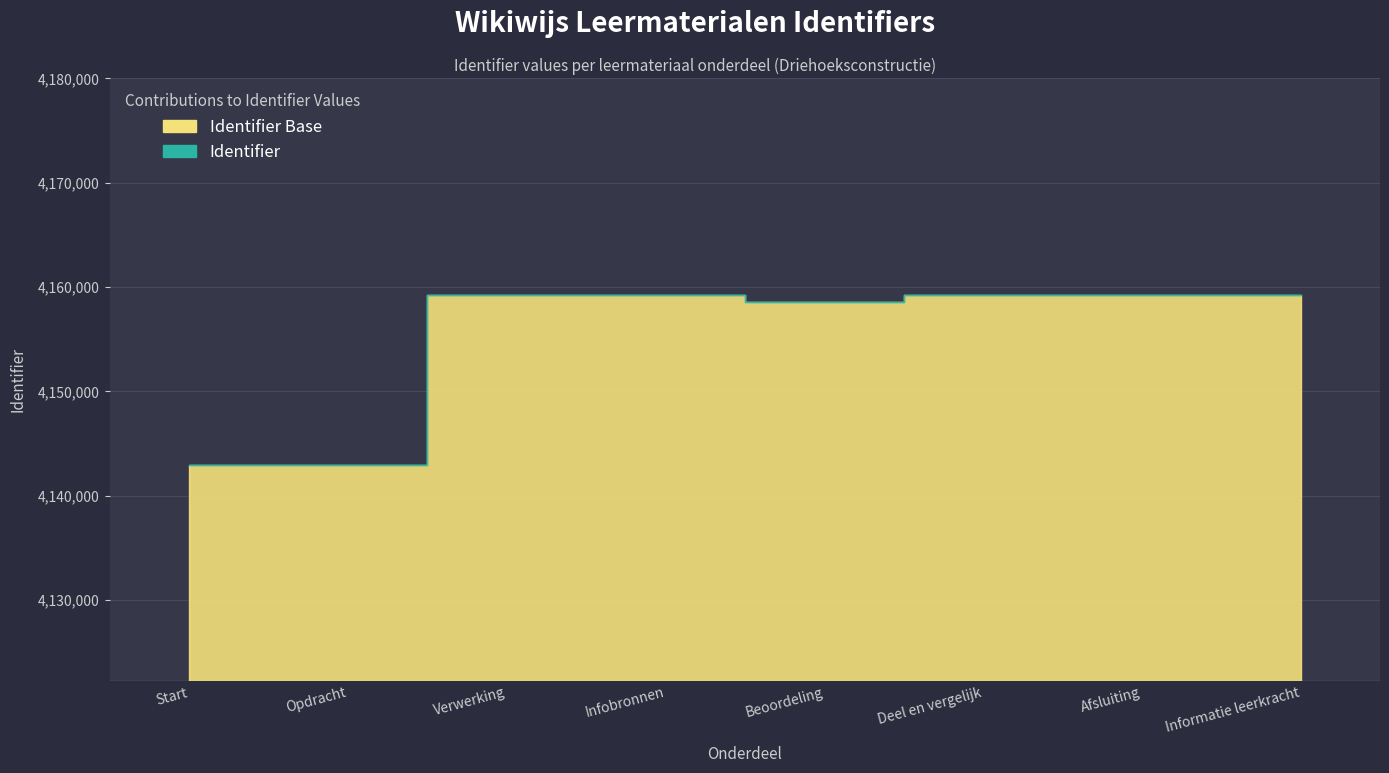

Where does the Identifier series first go above 4159198?

Infobronnen